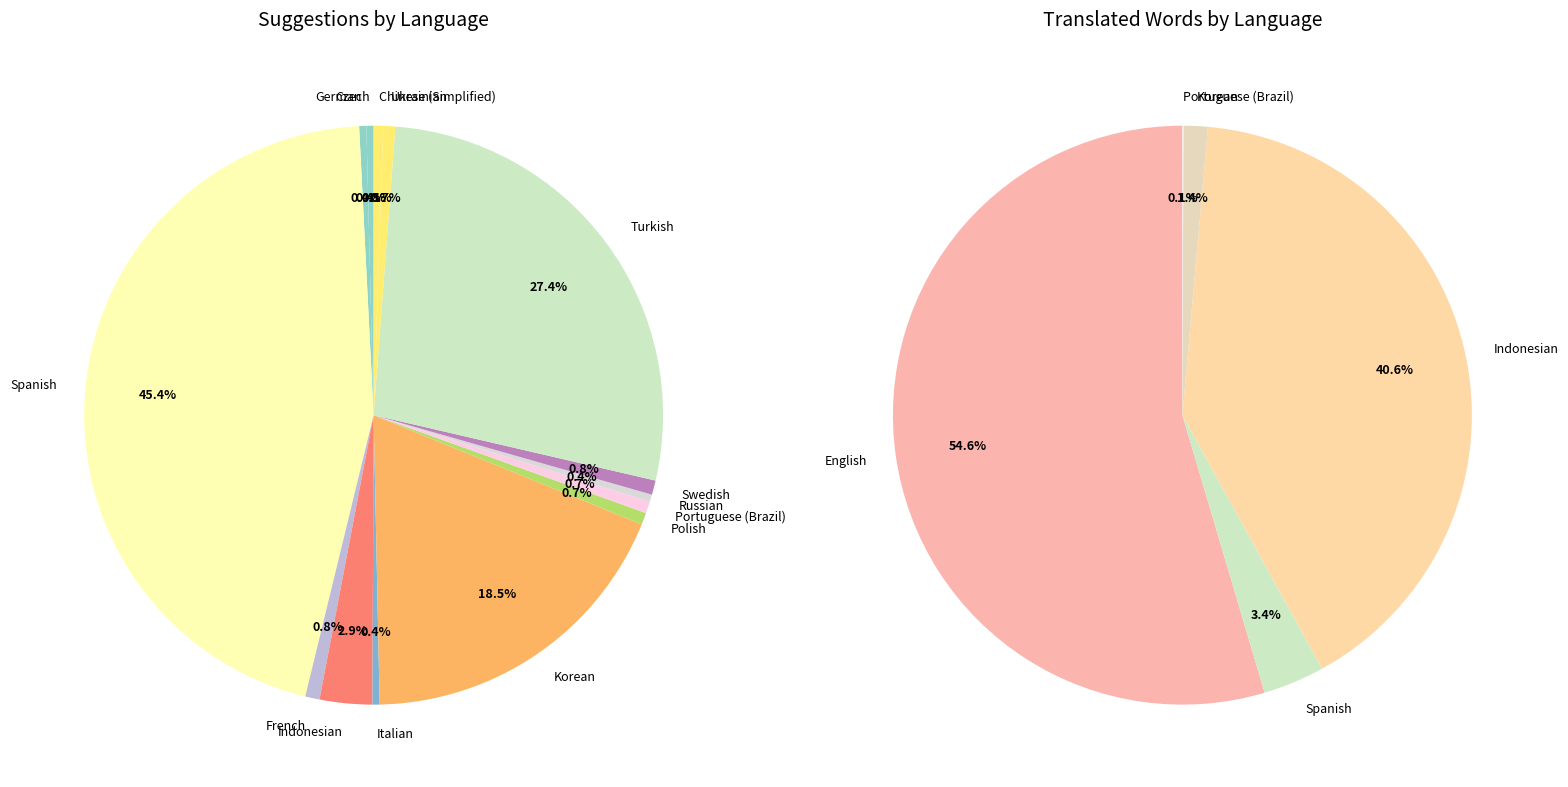

Is there any slice that represents more than half of the pie?

No